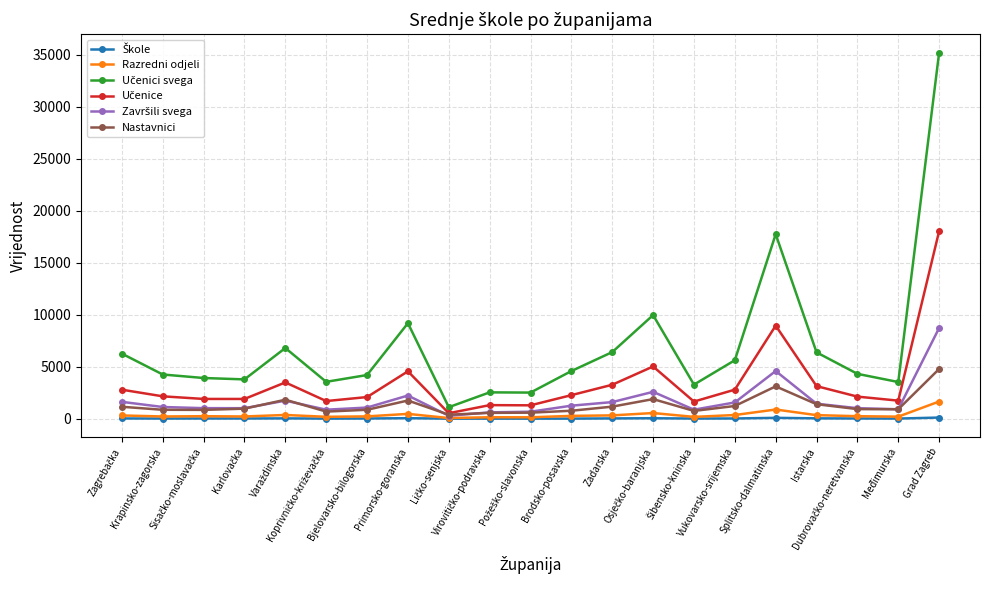

True or false: Nastavnici has more than 1 points higher than both neighbors.

True